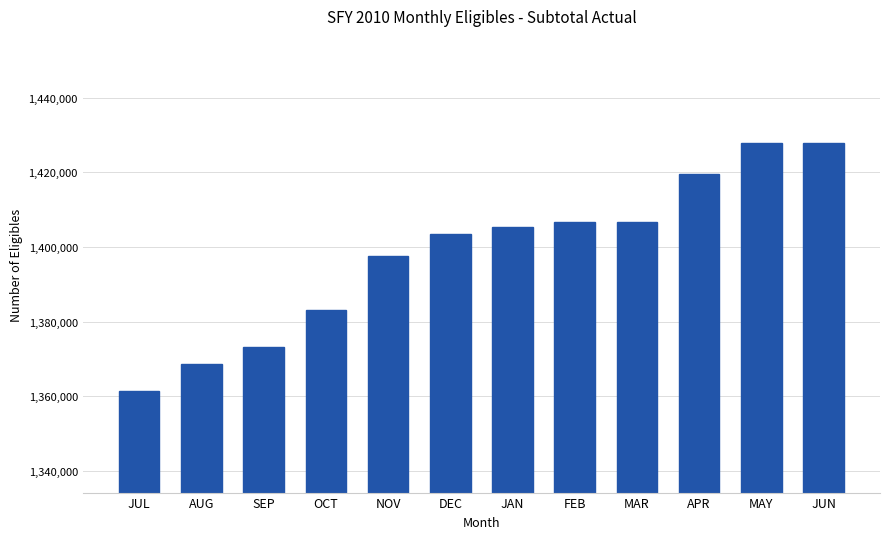

What is the label of the 8th bar from the left?

FEB